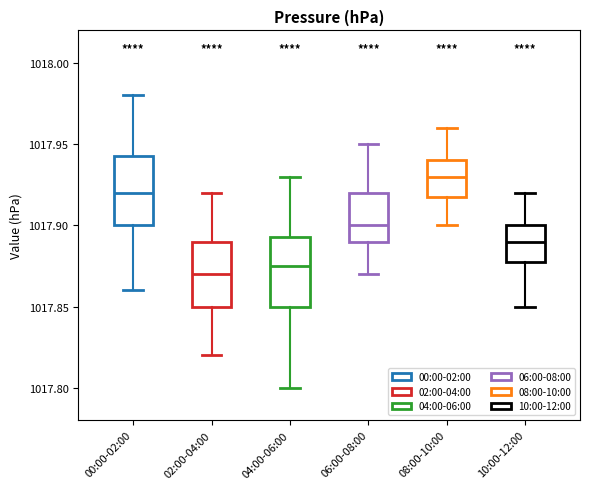

Where does the median line of the box for 06:00-08:00 sit on the y-axis? The values are not printed on the chart, so give them approximately, as read against the axis.

1017.900